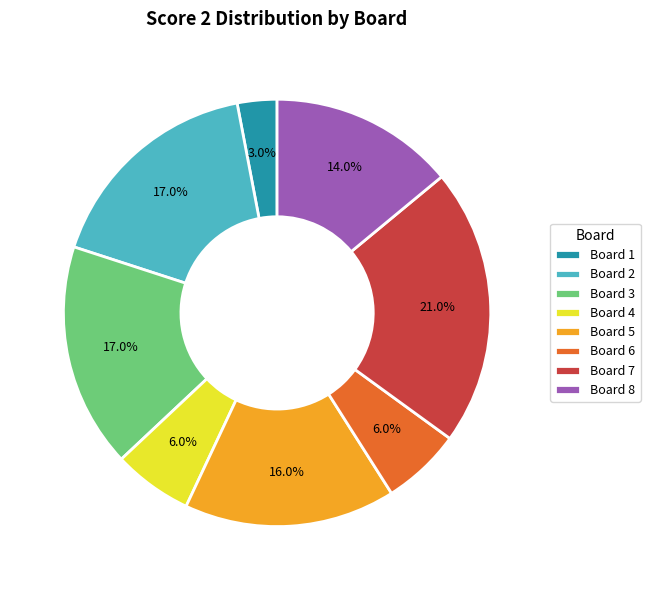

To the nearest percent, what is the difference between the Board 4 and Board 8 slice percentages?

8%